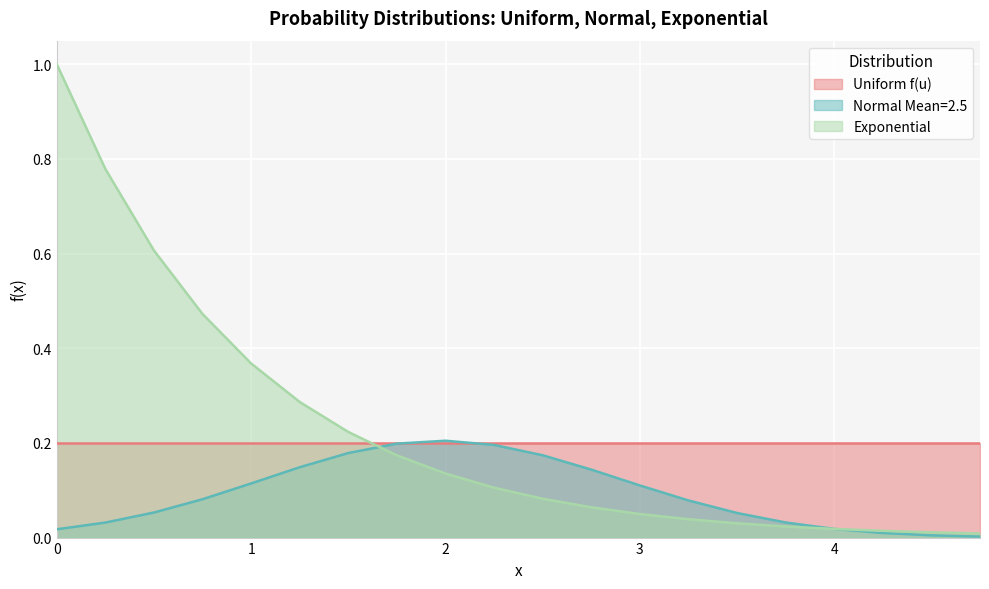

Which series has the largest range (max minus min)?

Exponential